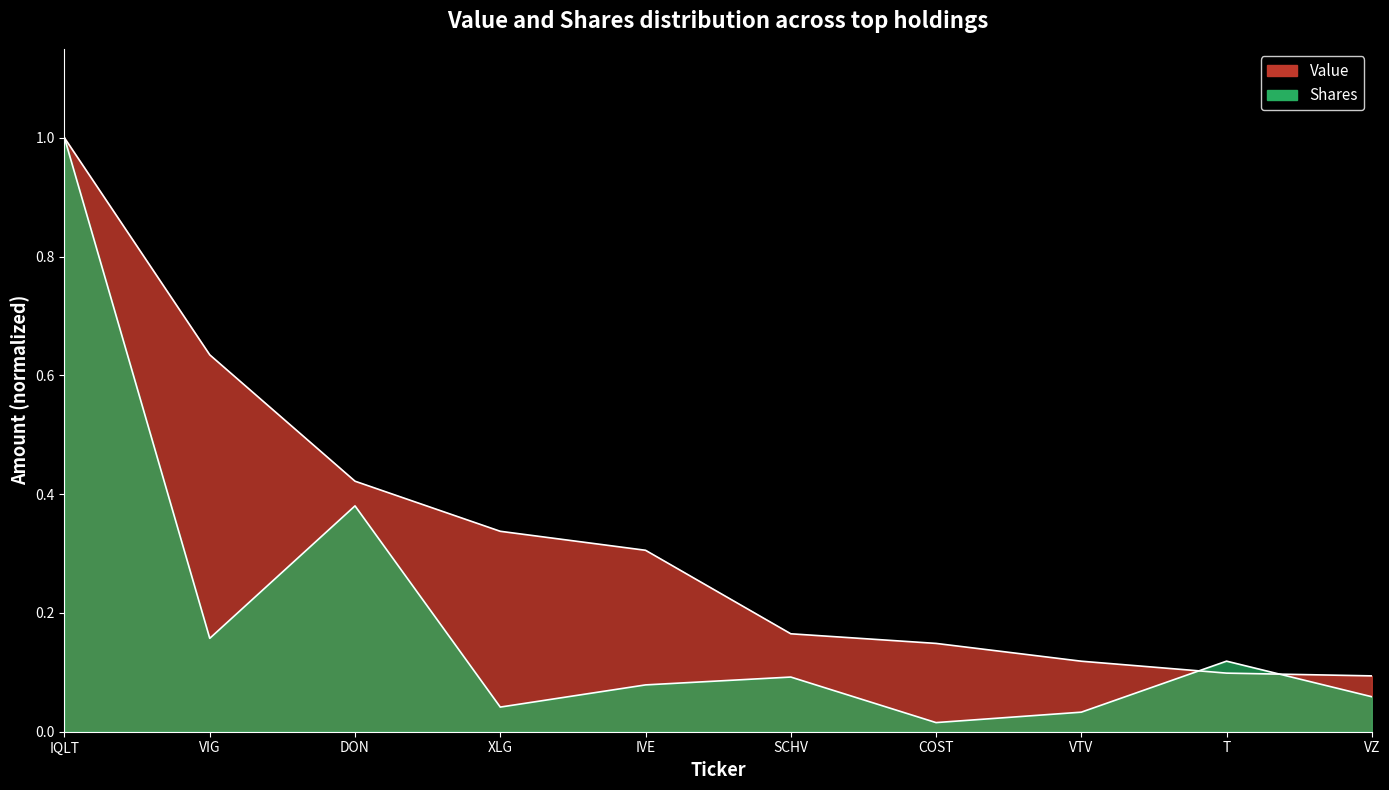

Rank the categories by Shares value from lowest to highest.

COST, VTV, XLG, VZ, IVE, SCHV, T, VIG, DON, IQLT